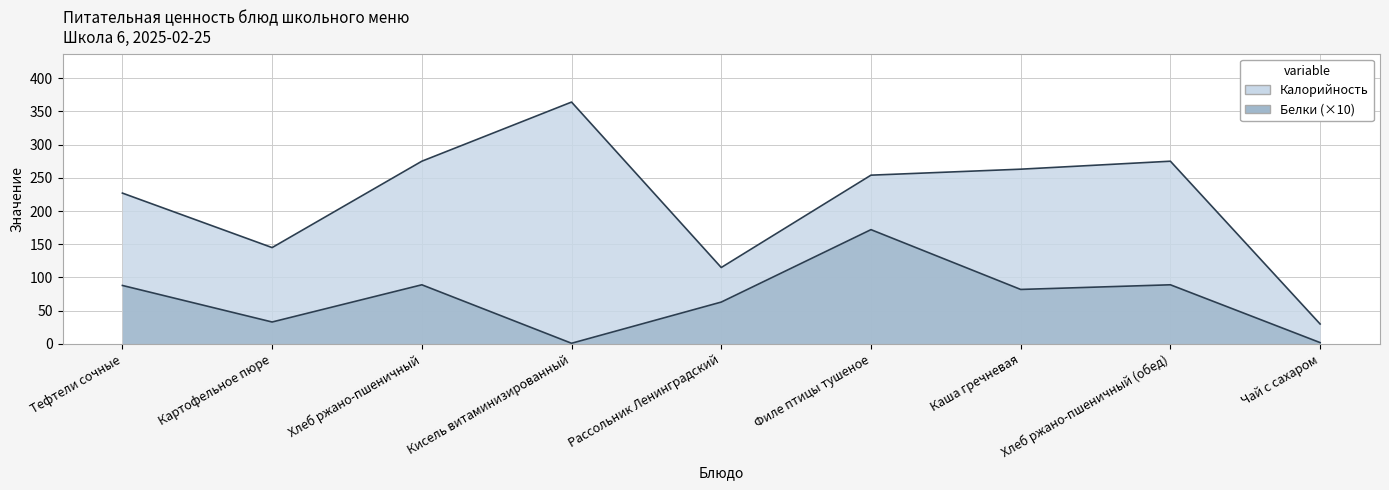

How many values in the Калорийность series exceed 254?

4